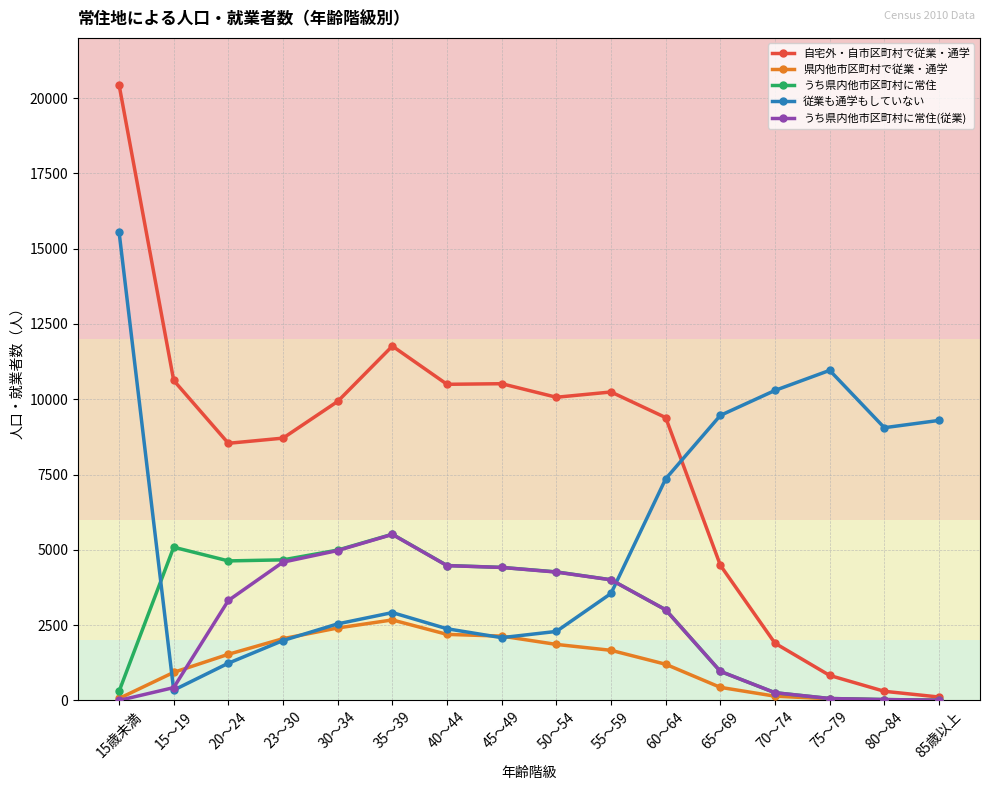

True or false: 従業も通学もしていない has more than 0 points higher than both neighbors.

True